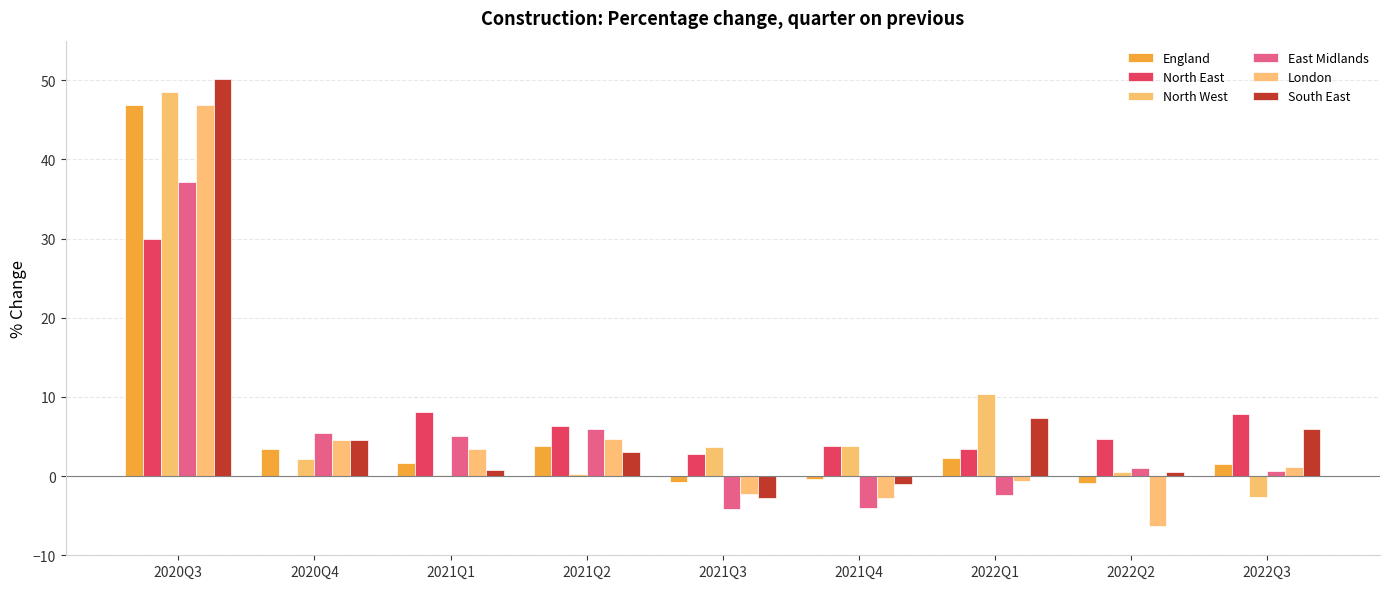

How many distinct data groups are displayed?

6